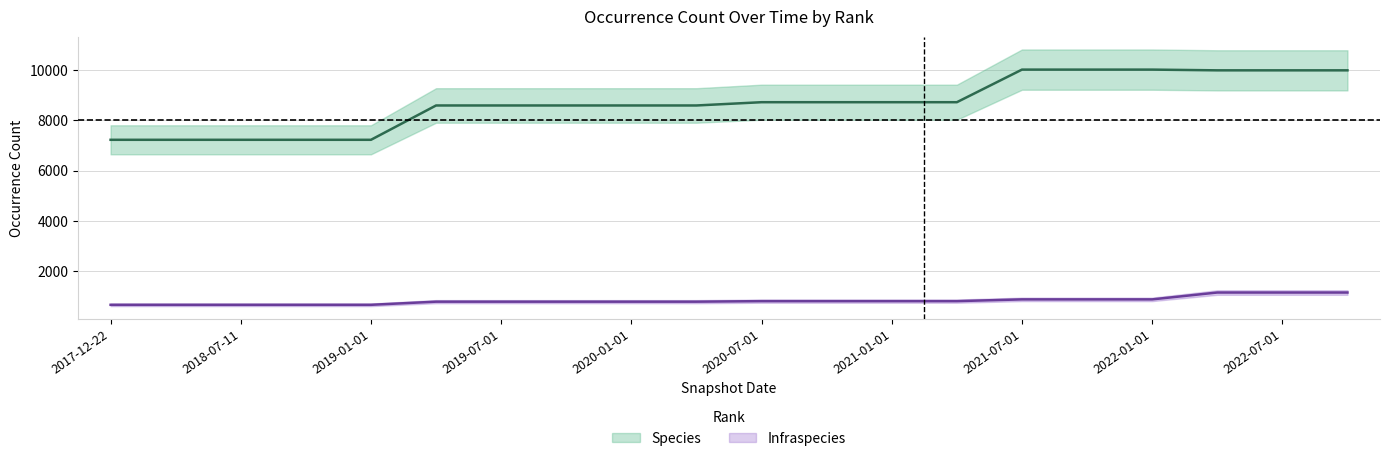

Which series has the largest range (max minus min)?

Species